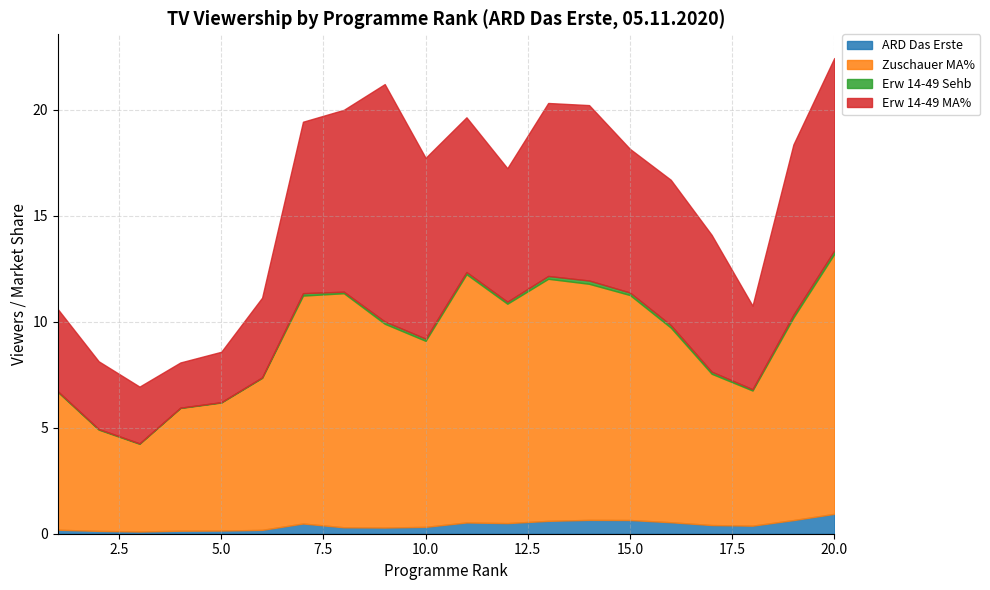

What is the total value across all series at 12?

17.2